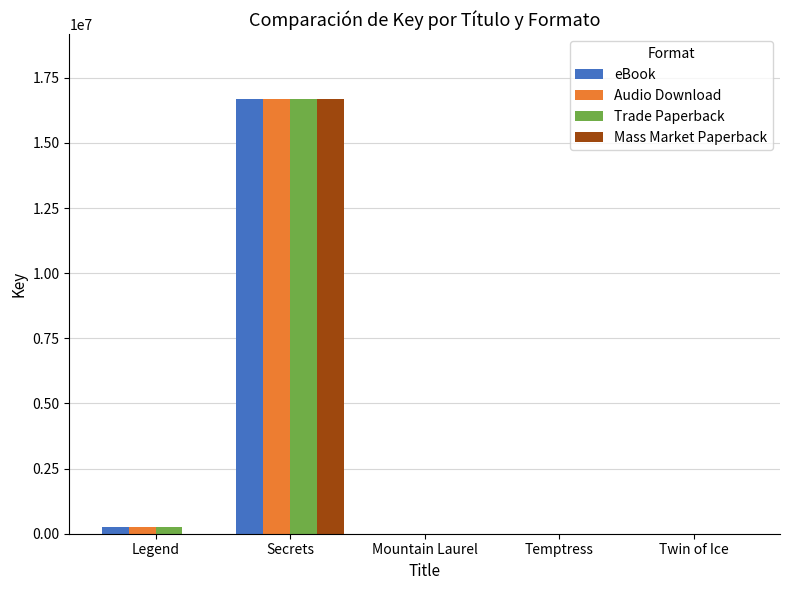

What is the sum of all eBook values?

16952554